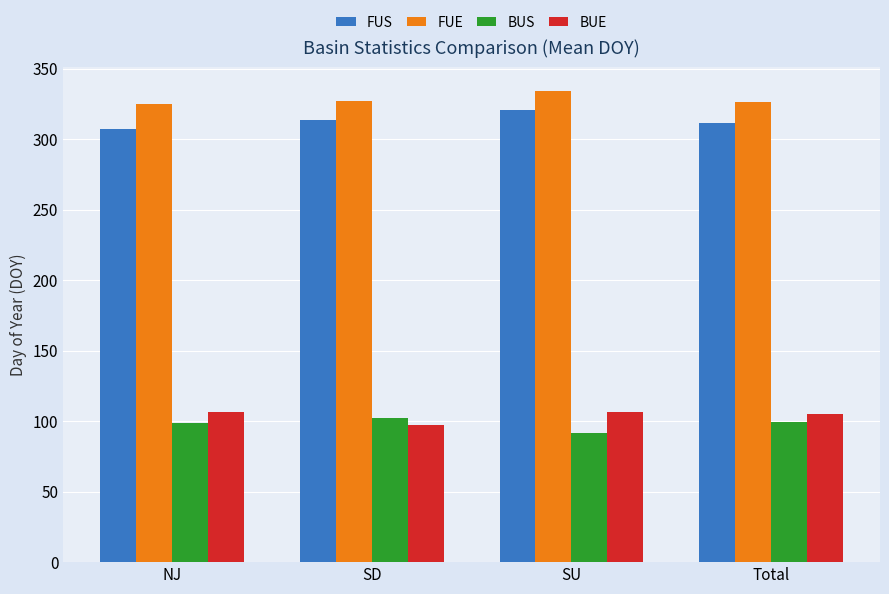

Rank the series at NJ from highest to lowest value.

FUE, FUS, BUE, BUS